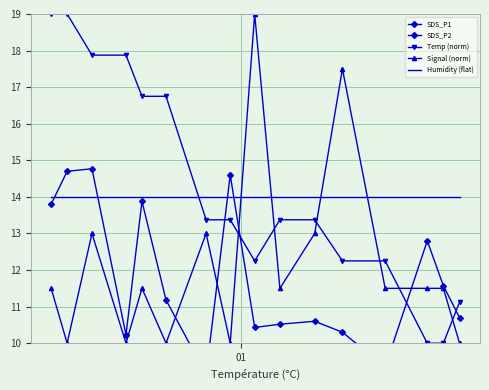

What are all the series names shown in the legend?

SDS_P1, SDS_P2, Temp (norm), Signal (norm), Humidity (flat)